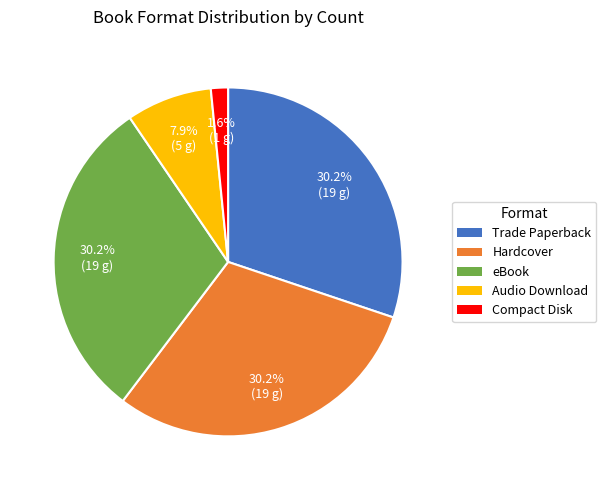

Which slice is the smallest?

Compact Disk